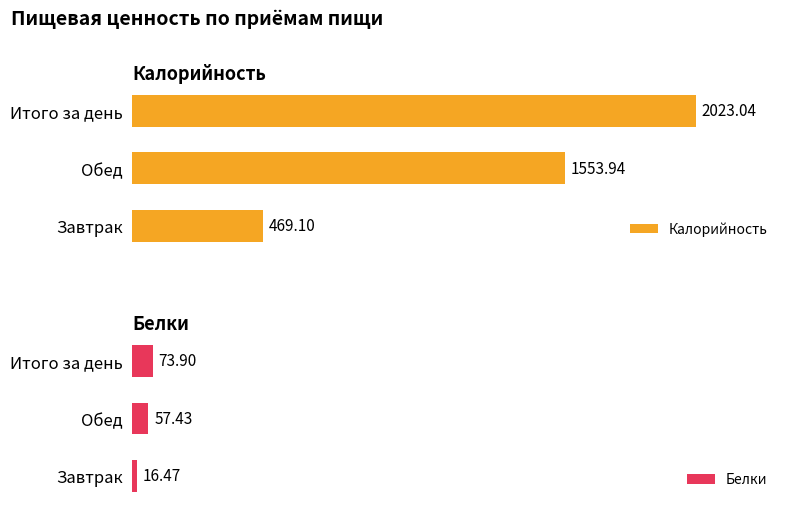

How many data points in Белки are above 57?

2